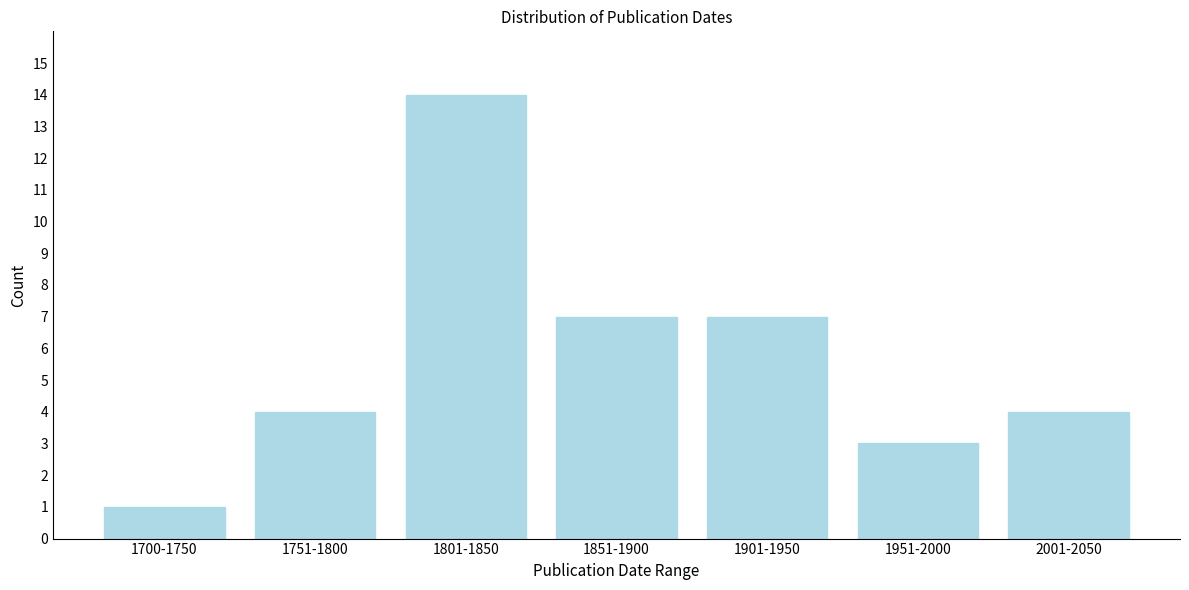

Reading left to right, transcribe all the data shown in this chart.

1700-1750=1	1751-1800=4	1801-1850=14	1851-1900=7	1901-1950=7	1951-2000=3	2001-2050=4